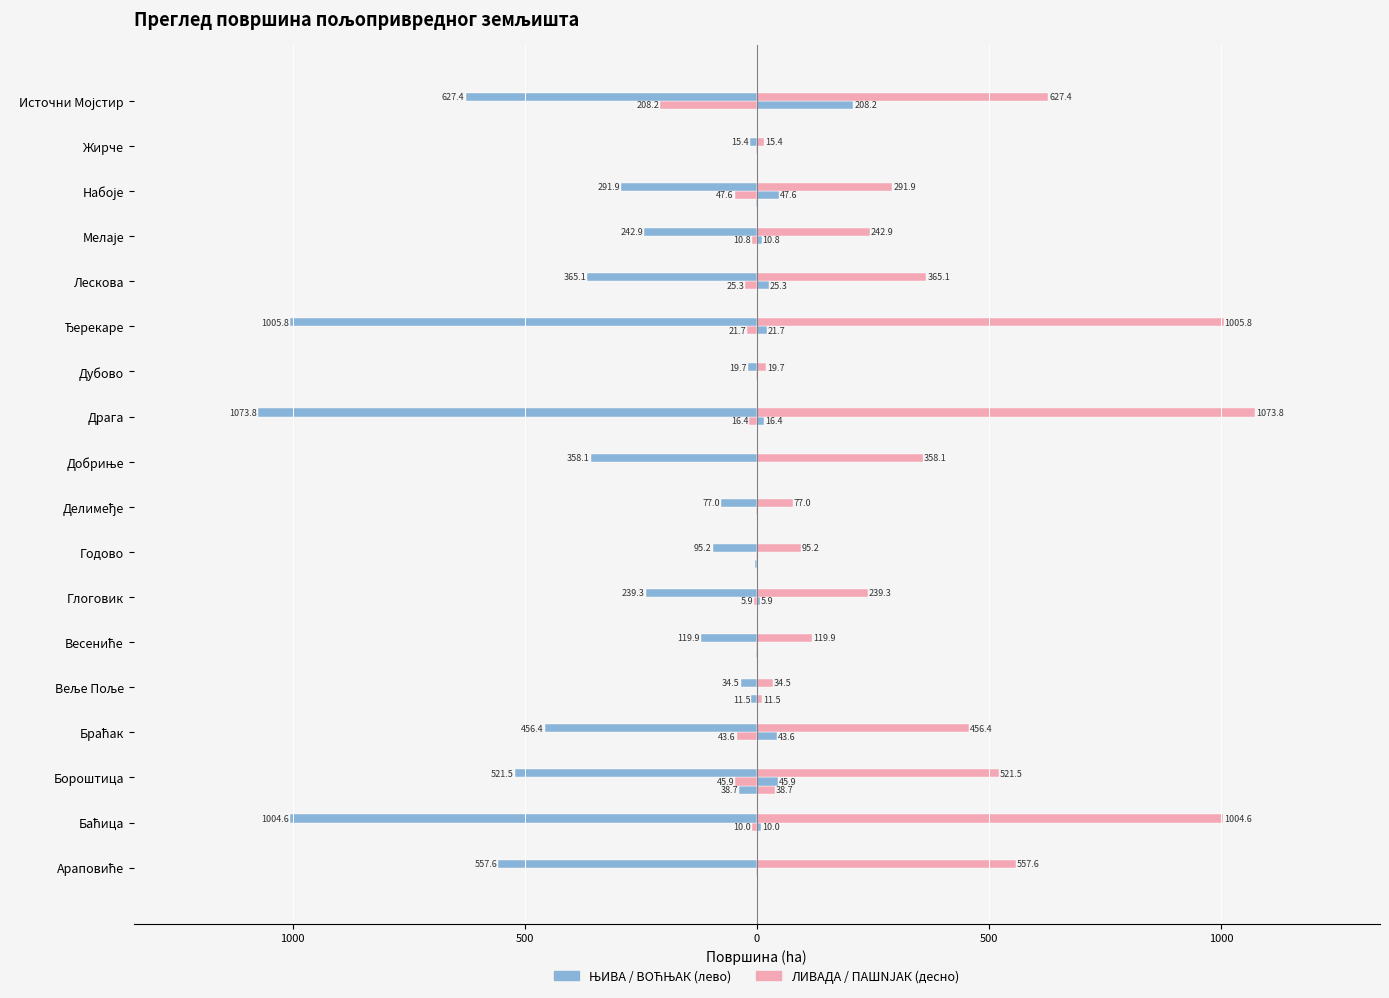

What is the maximum value shown in the chart?

1073.8